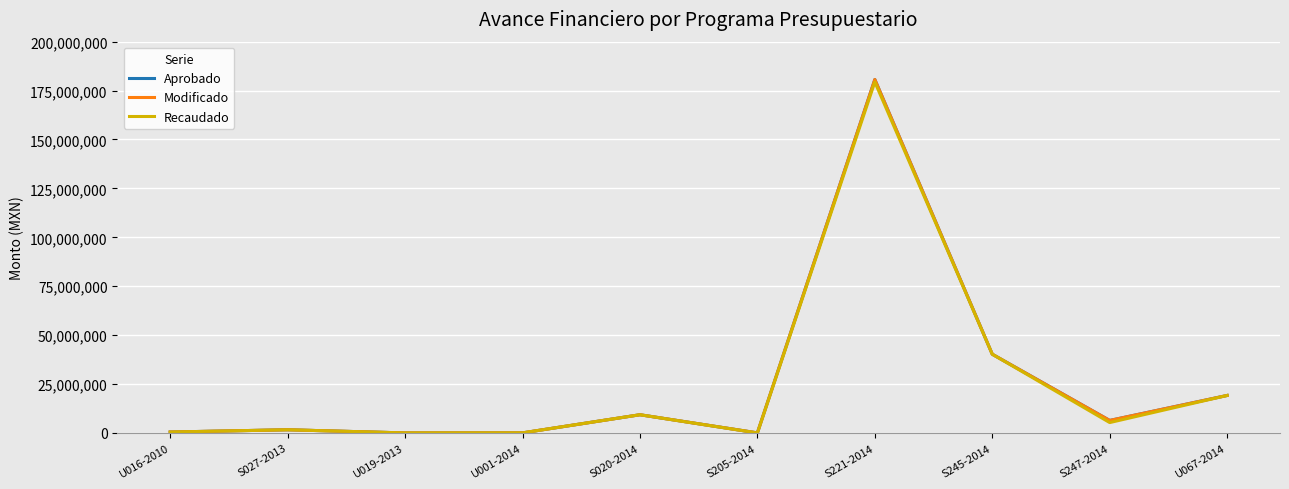

Does the chart have visible grid lines?

Yes